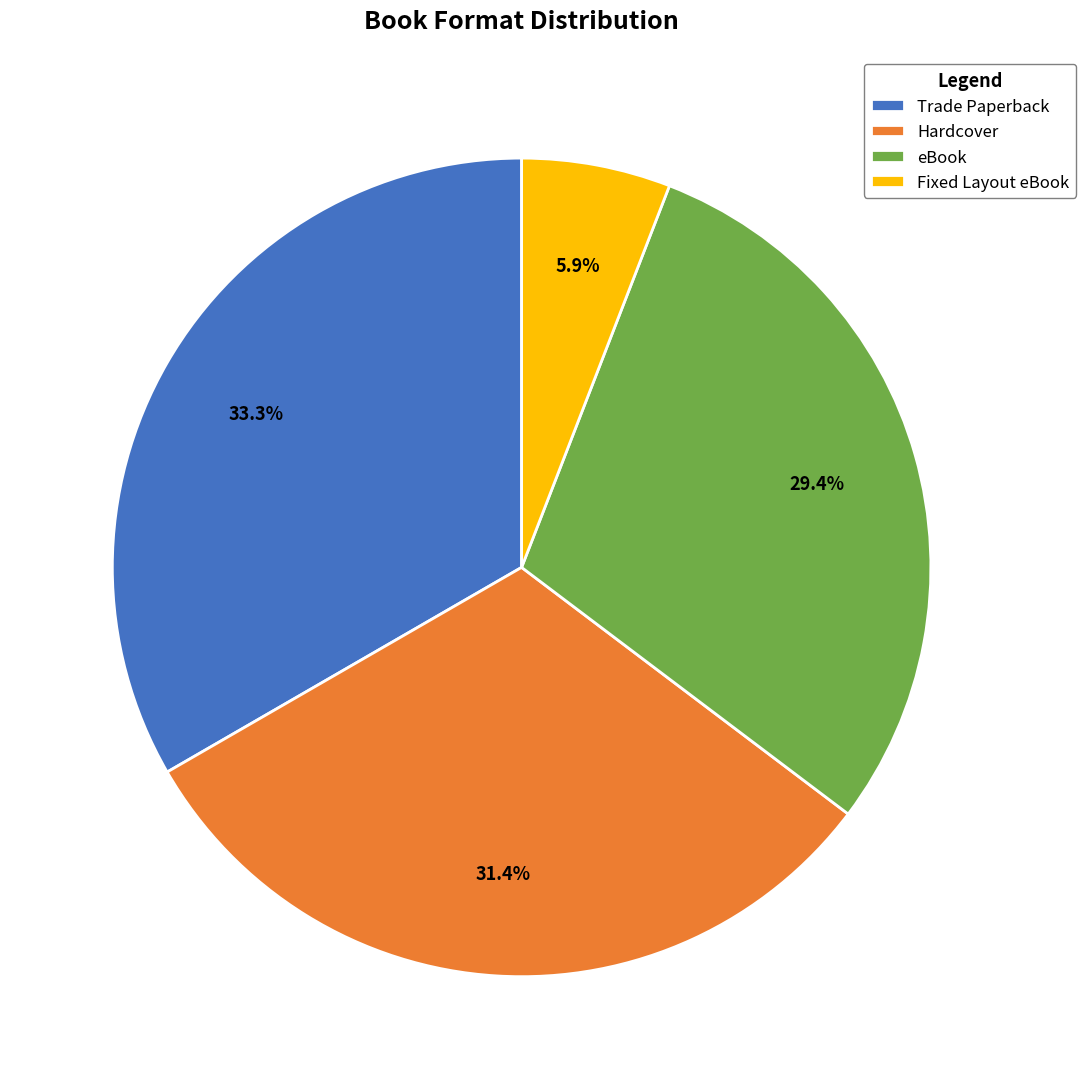

The Hardcover slice represents 26% of the pie. True or false?

False